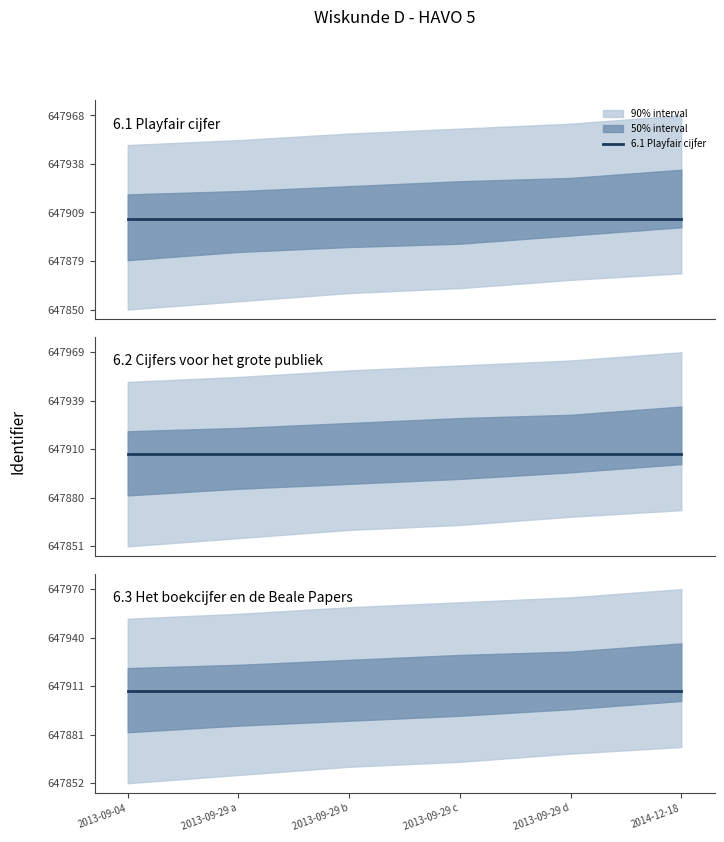

What value does the 6.2 Cijfers voor het grote publiek series have at 2013-09-29 a?

647907